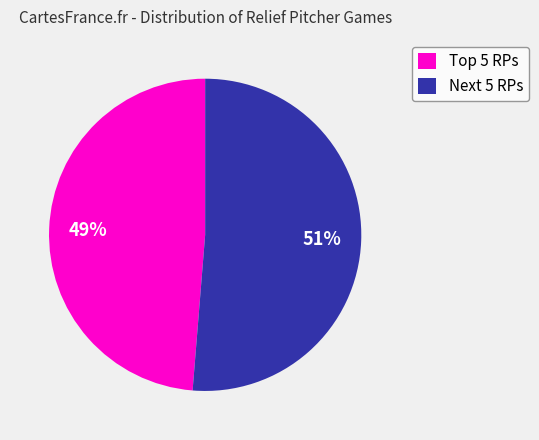

To the nearest percent, what is the average slice percentage?

50%